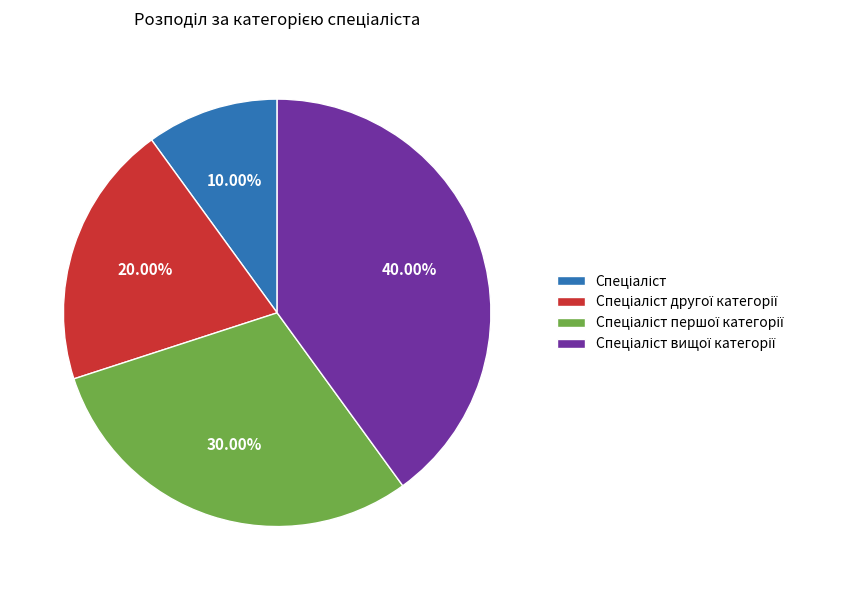

Does any single category account for the majority?

No